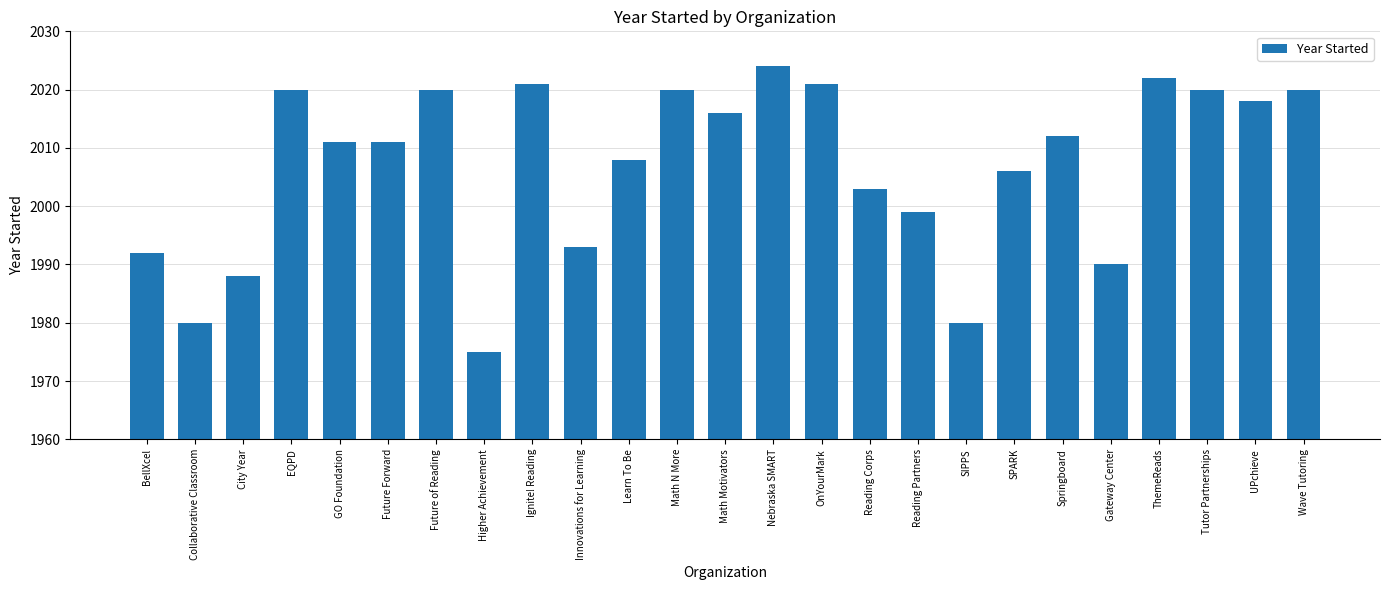

What is the sum of all values?

50170